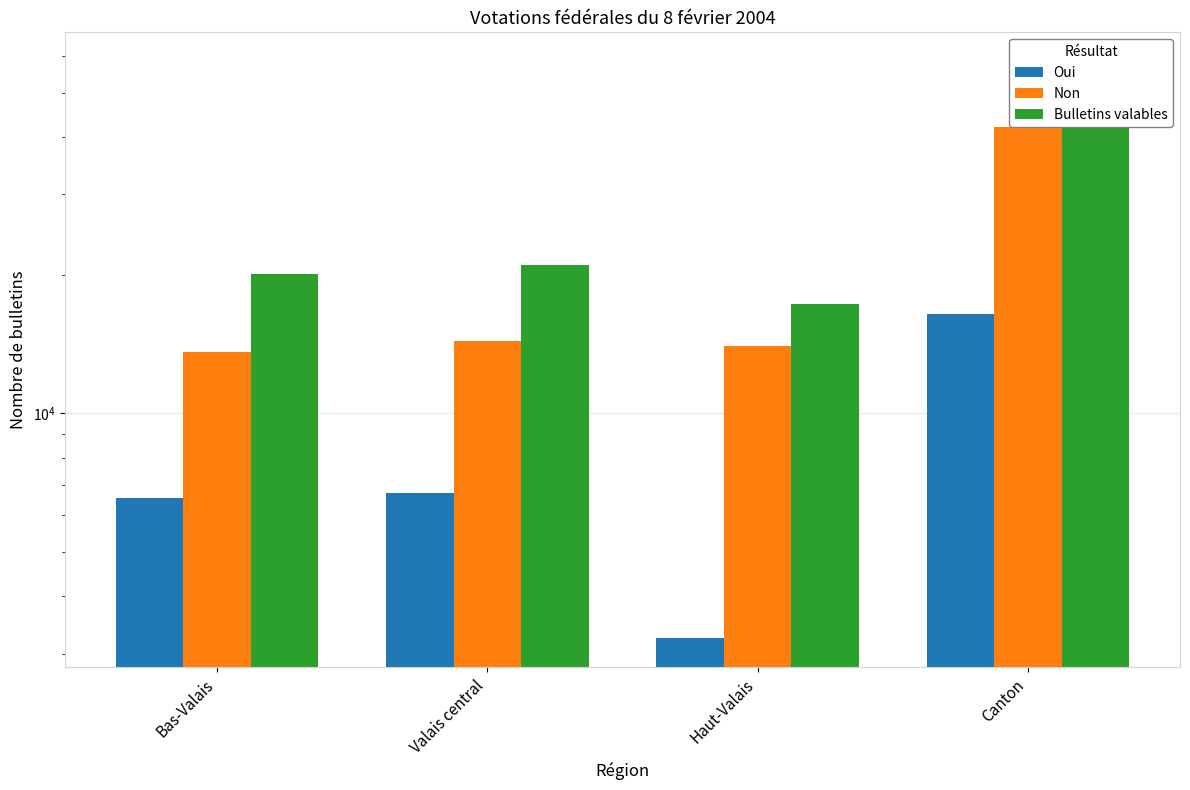

What is the minimum value shown in the chart?

3237